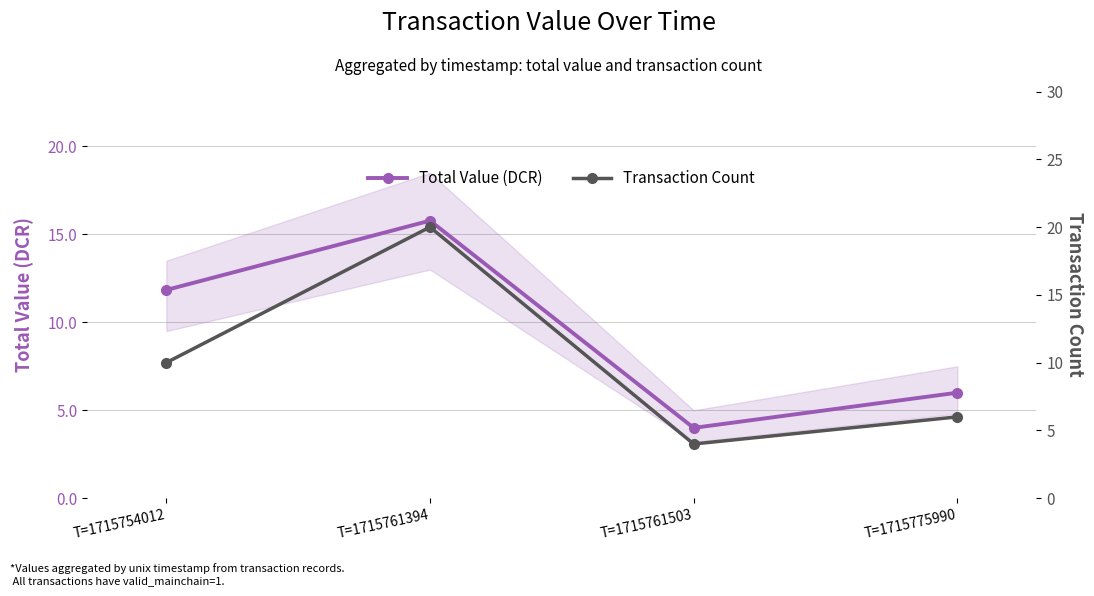

Is it true that Total Value (DCR) equals 3.3 at T=1715754012?

False